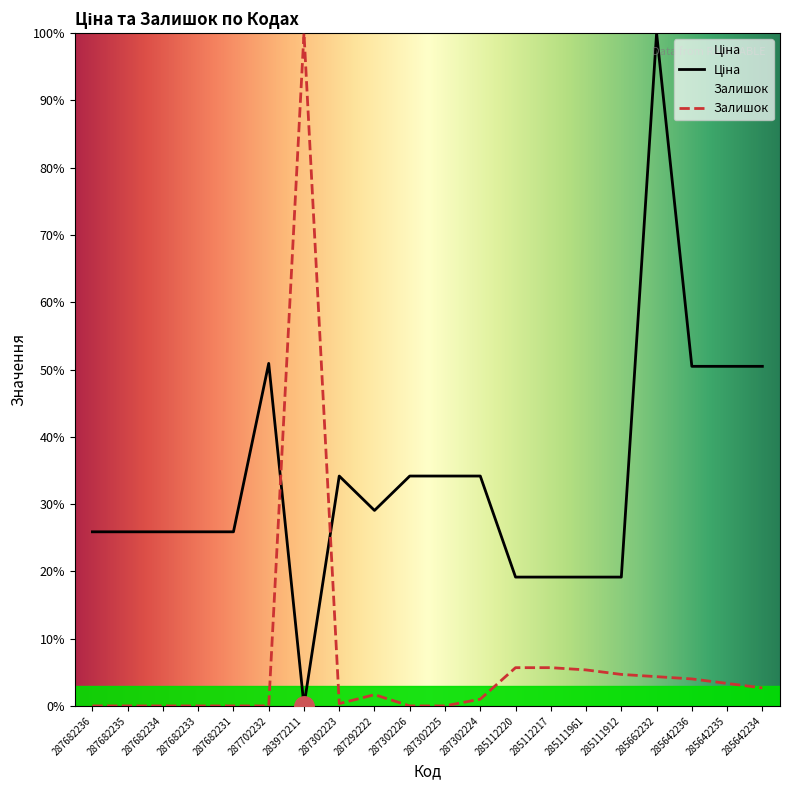

What are all the series names shown in the legend?

Ціна, Залишок